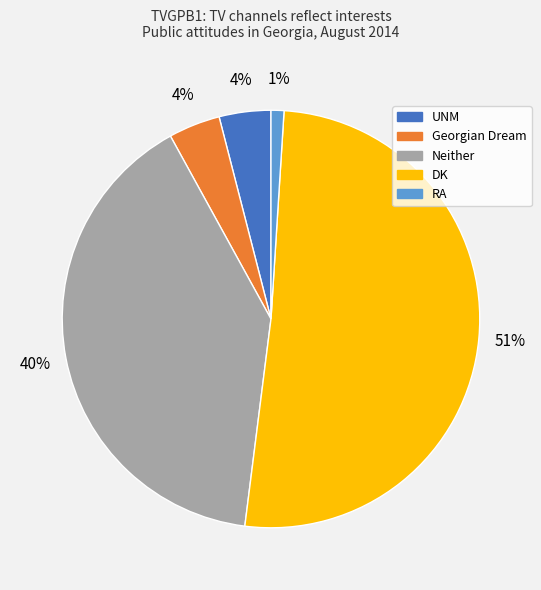

To the nearest percent, what is the average slice percentage?

20%